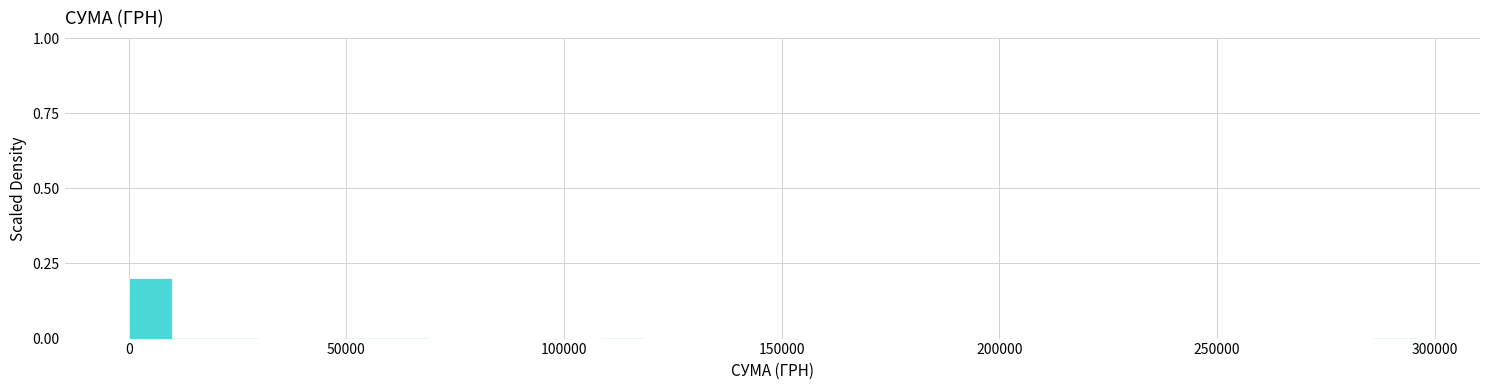

Read against the x-axis, roughly where is the centre of the tallest bar?

5000